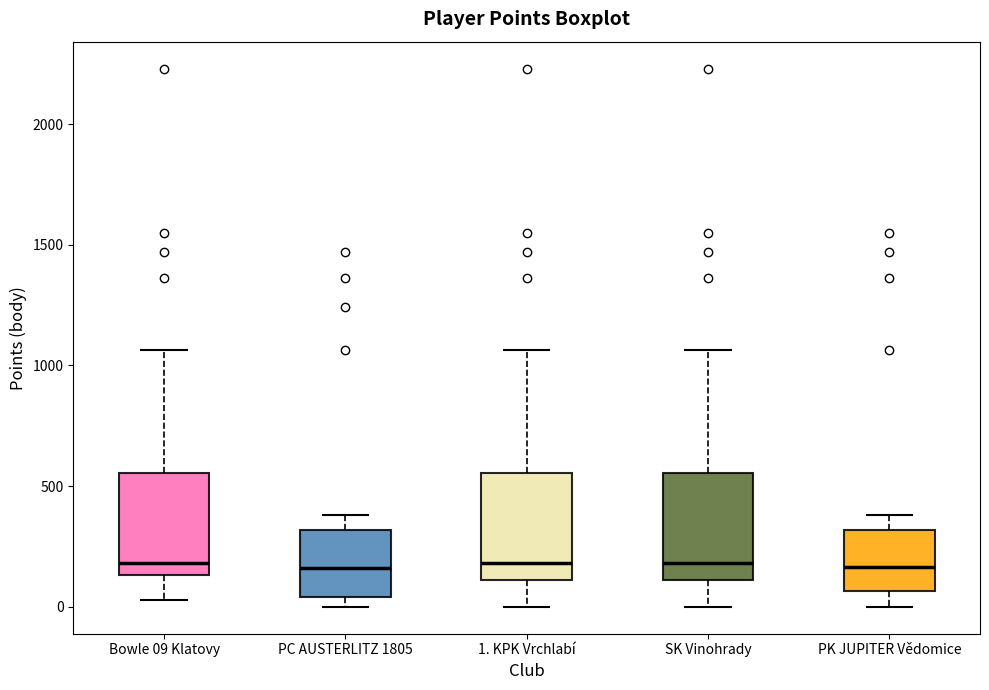

Reading left to right, transcribe this box plot: for each box, give where its median line is, the range the box spans, and where its two whiskers end, as read against the y-axis. The values are not printed on the chart, so give them approximately, as read against the axis.

Bowle 09 Klatovy: median 200, box 150 to 550, whiskers 50 to 1050
PC AUSTERLITZ 1805: median 150, box 50 to 300, whiskers 0 to 400
1. KPK Vrchlabí: median 200, box 100 to 550, whiskers 0 to 1050
SK Vinohrady: median 200, box 100 to 550, whiskers 0 to 1050
PK JUPITER Vědomice: median 150, box 50 to 300, whiskers 0 to 400